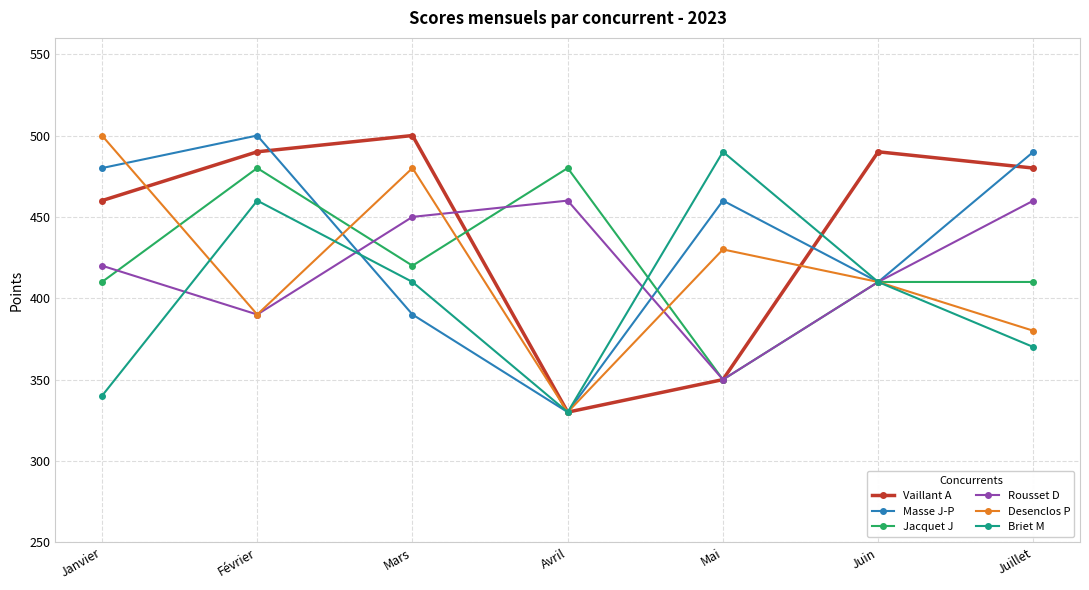

What is the difference between the maximum and second lowest values in the Masse J-P series?

110